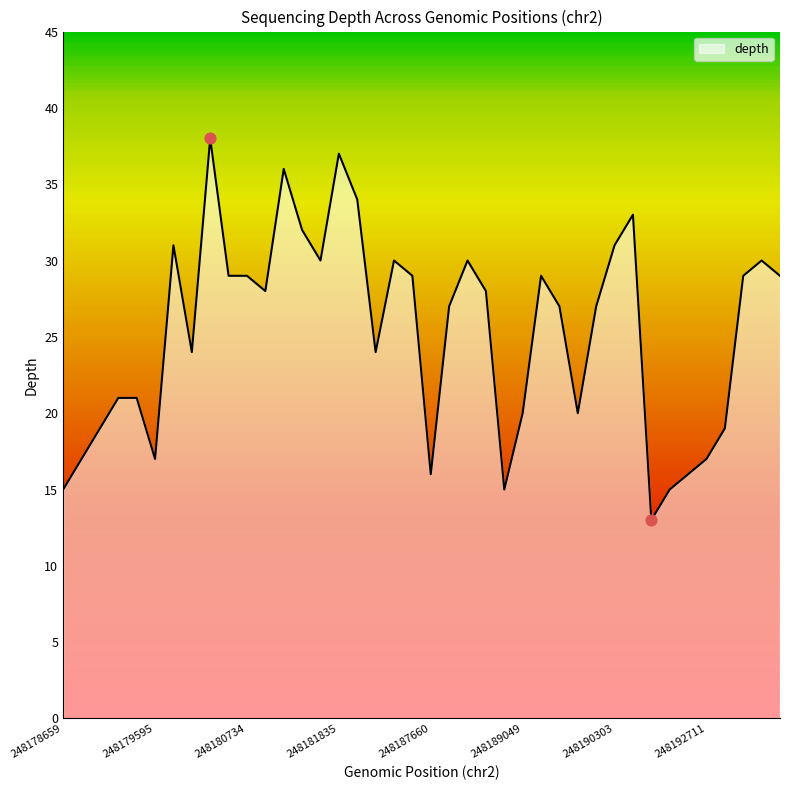

What is the ratio of the value at 248190069 to the value at 248187988?

0.9